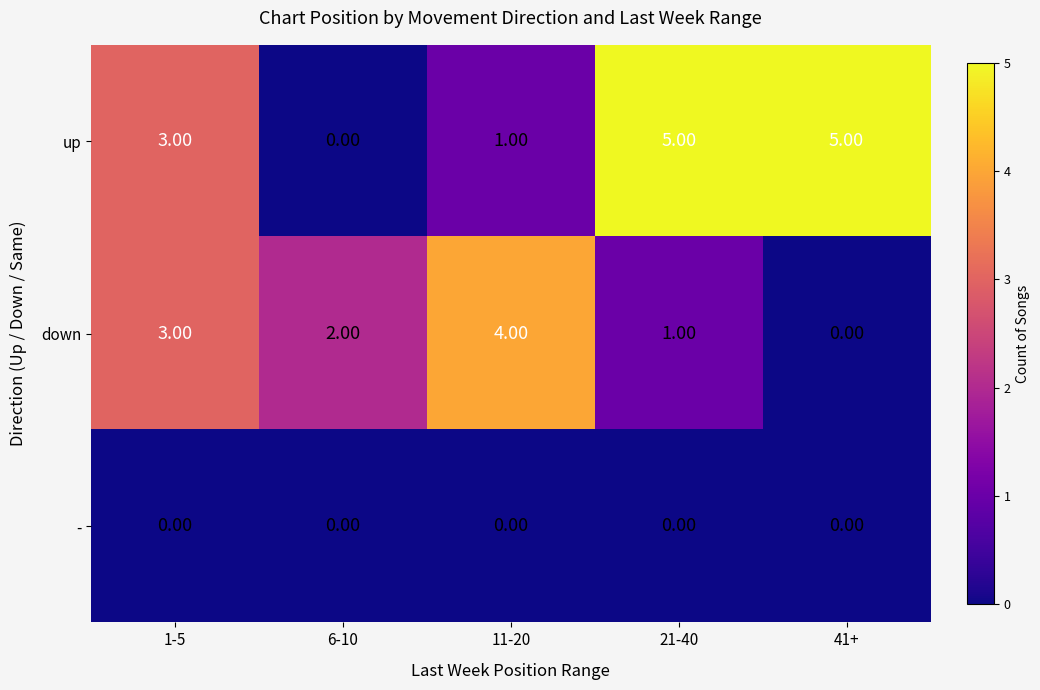

Is the value of down at 6-10 greater than the value of up at 1-5?

No